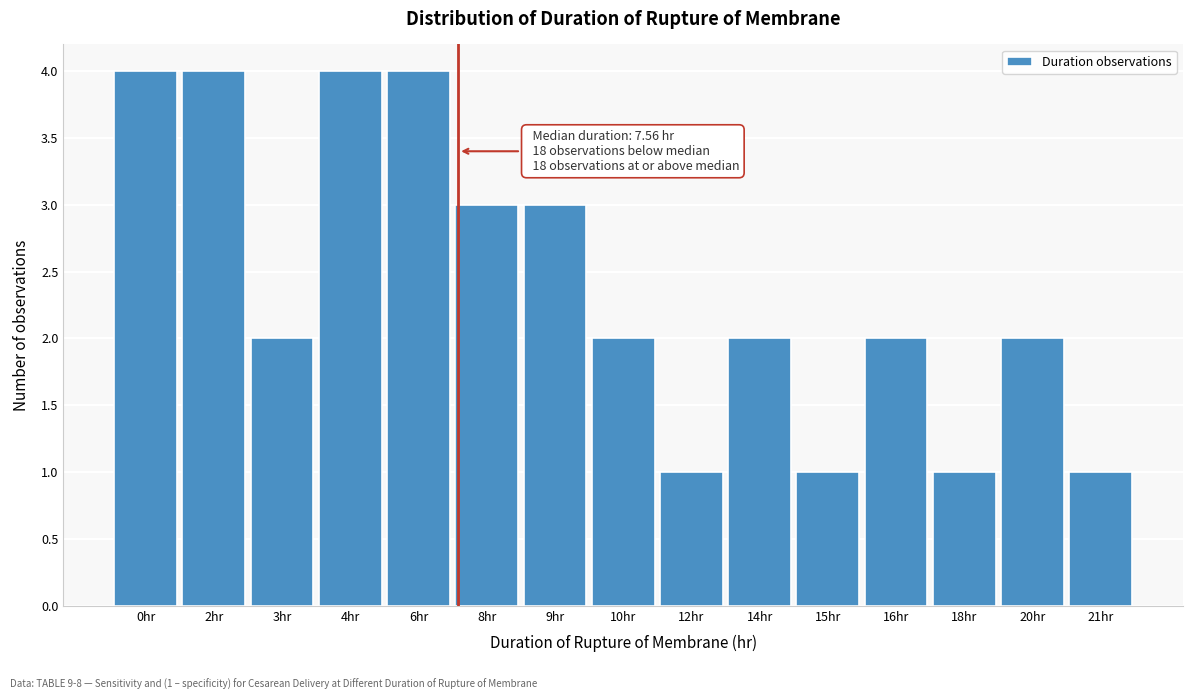

Reading left to right, extract all data points from this chart.

0hr=4	2hr=4	3hr=2	4hr=4	6hr=4	8hr=3	9hr=3	10hr=2	12hr=1	14hr=2	15hr=1	16hr=2	18hr=1	20hr=2	21hr=1